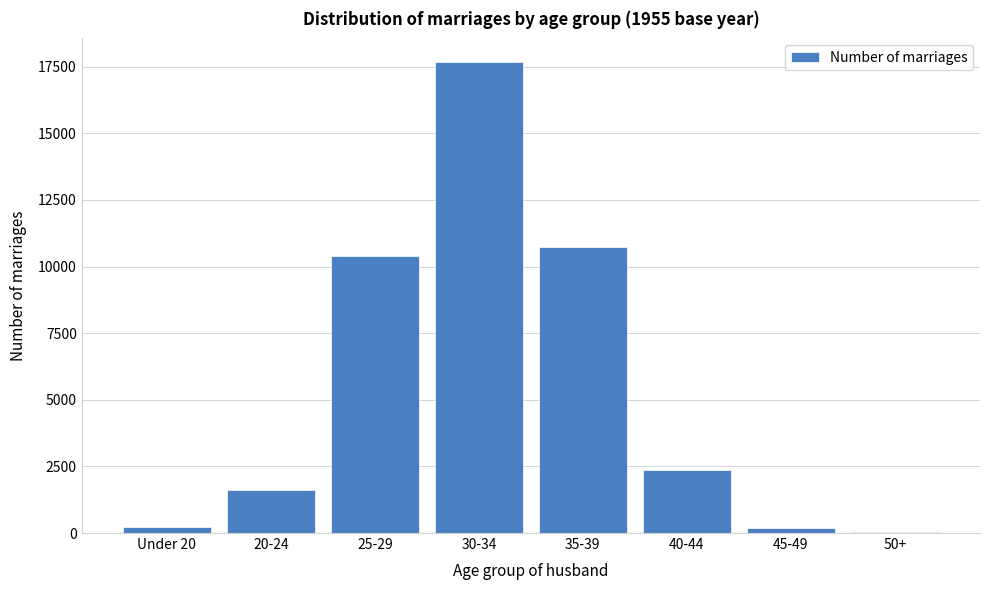

Which category has the highest value across all series?

30-34